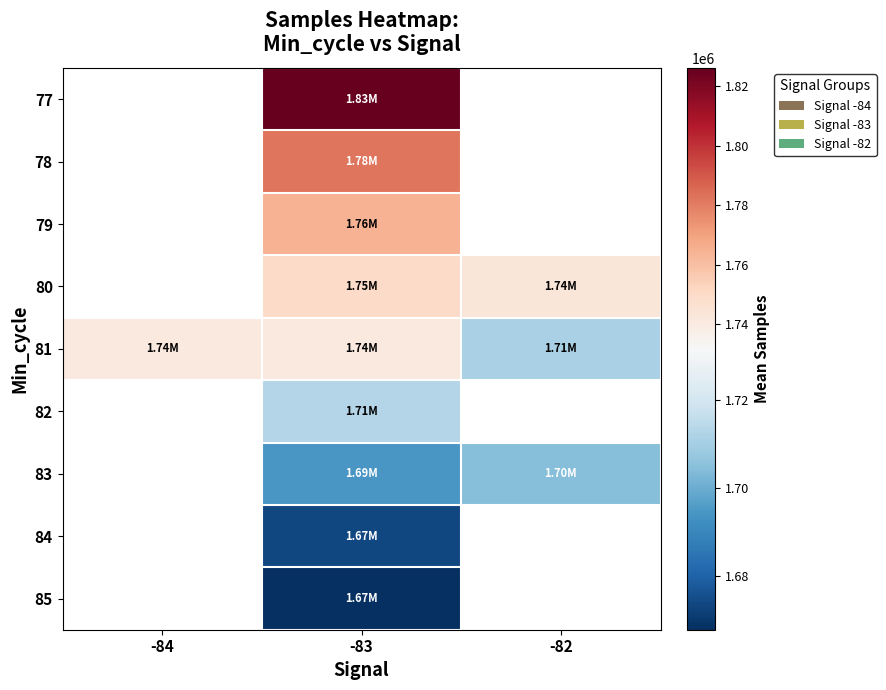

The value of 81 at -82 is 1710857.5. True or false?

True